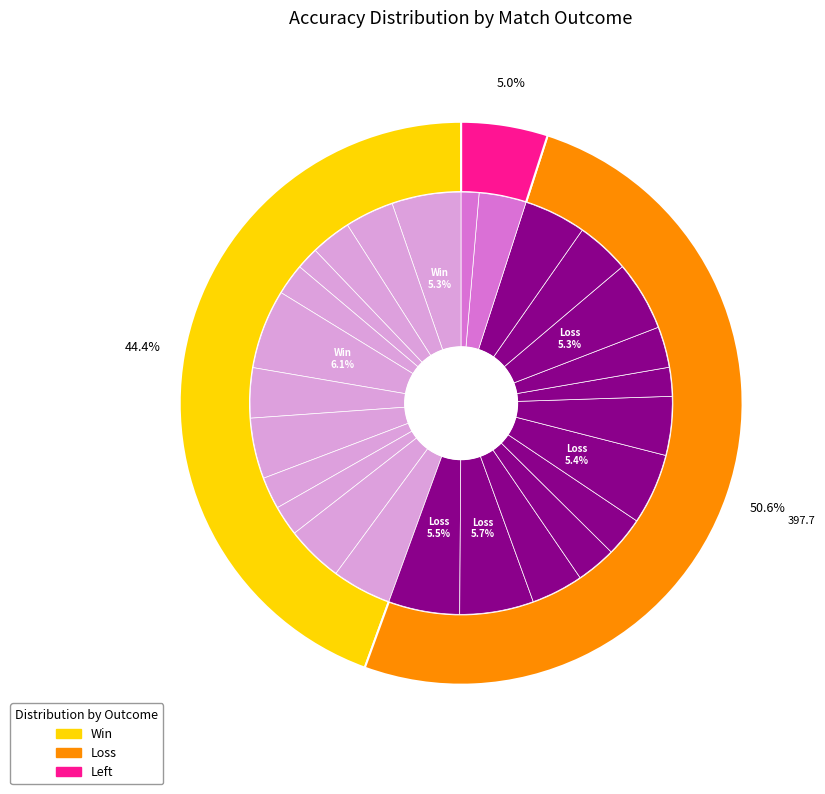

Which slice is the smallest?

Left